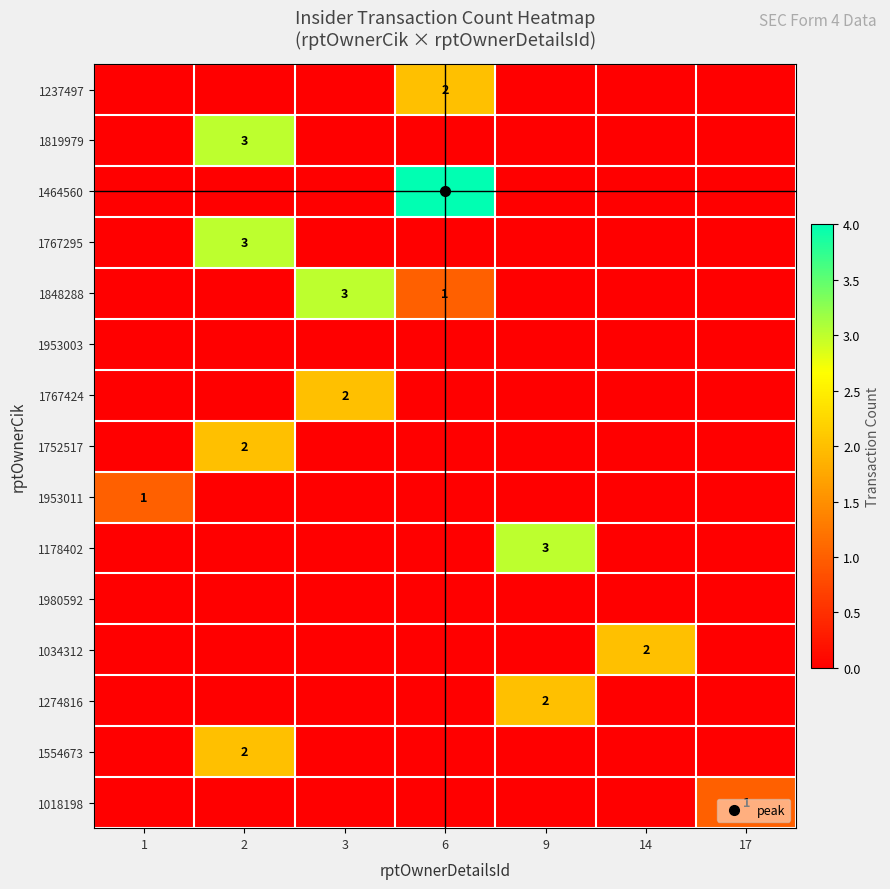

How many positive values does the 1848288 series have?

2